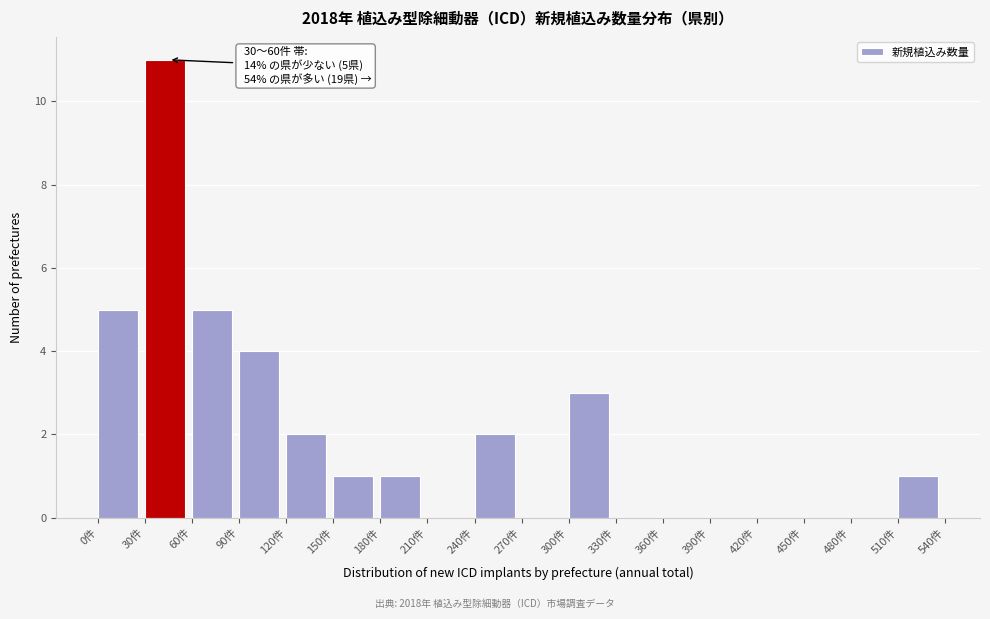

Which range on the x-axis has the tallest bar?

30 to 60